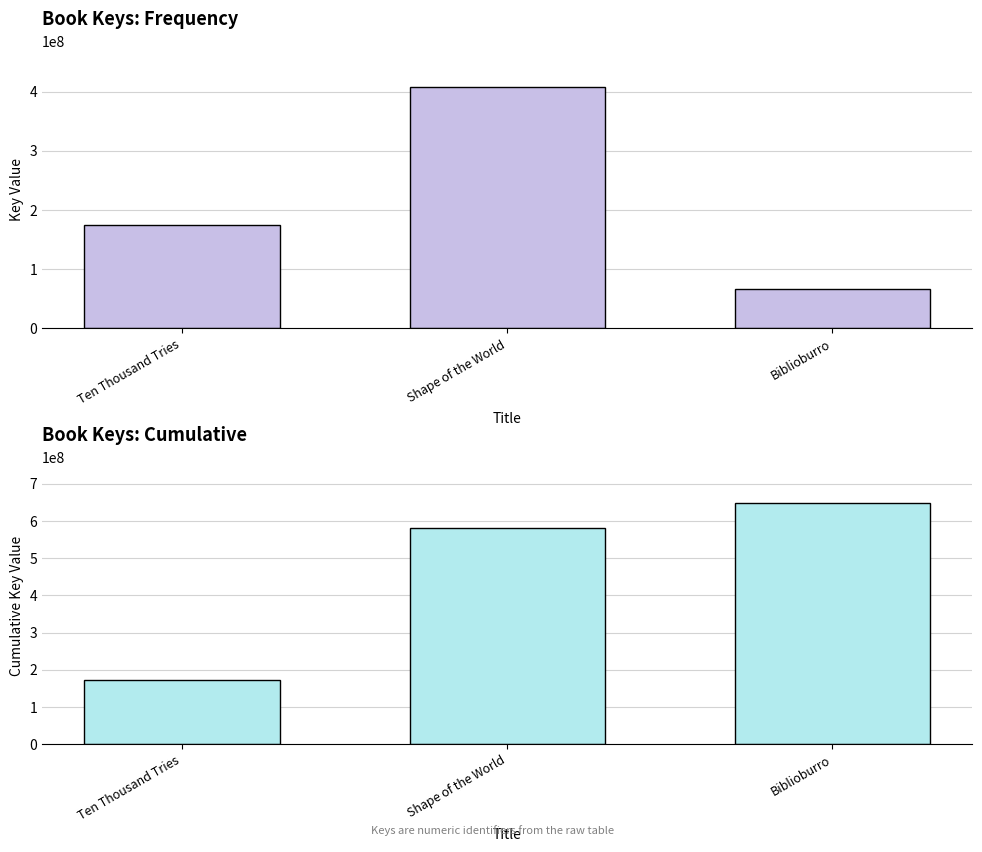

Is it true that Cumulative Key equals 388819504 at Shape of the World?

False